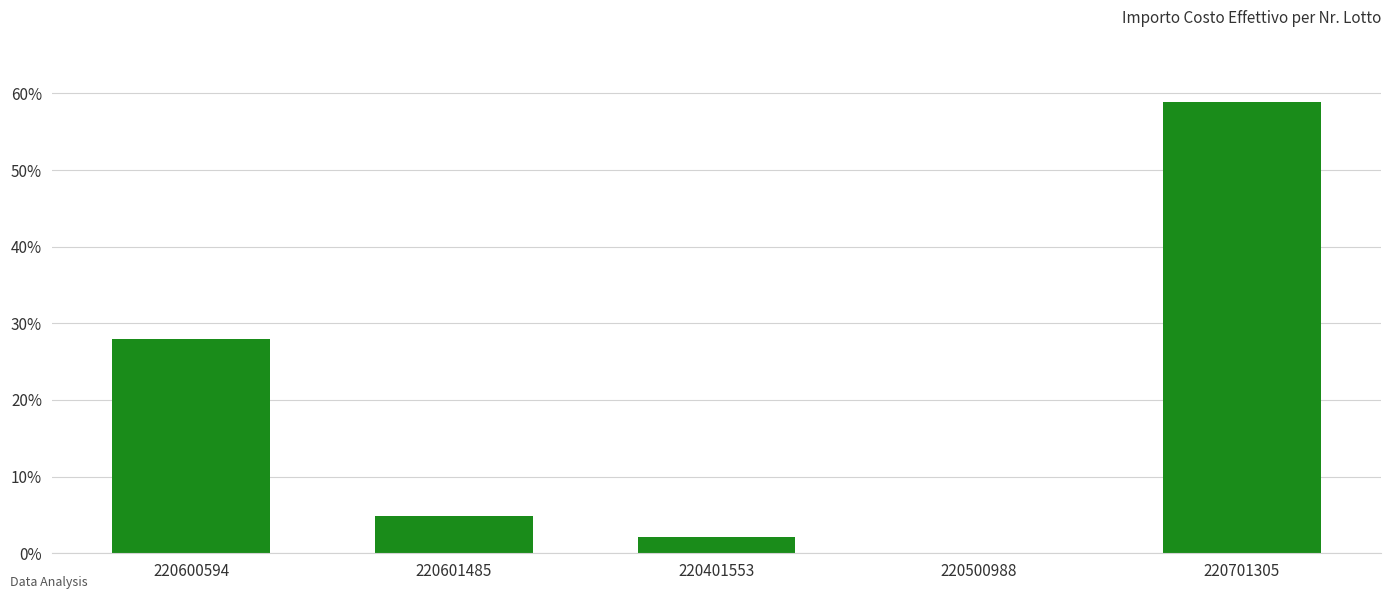

Approximately how many times larger is the value at 220701305 compared to 220401553?

27.8